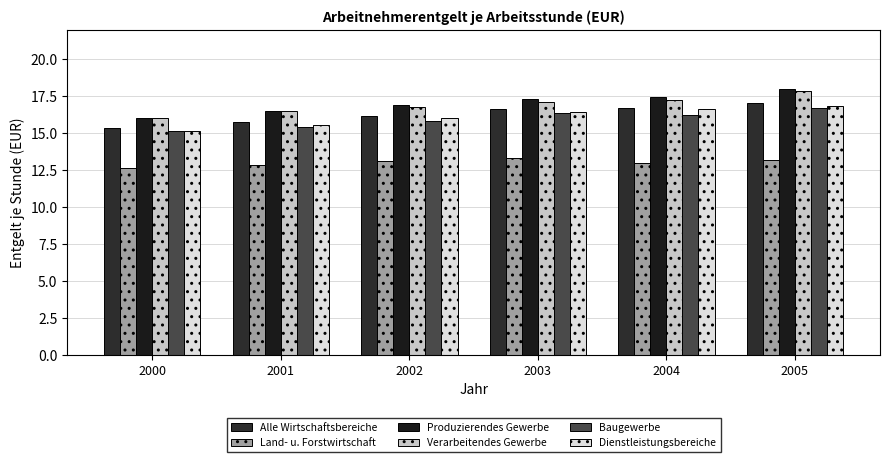

Rank the categories by Dienstleistungsbereiche value from highest to lowest.

2005, 2004, 2003, 2002, 2001, 2000